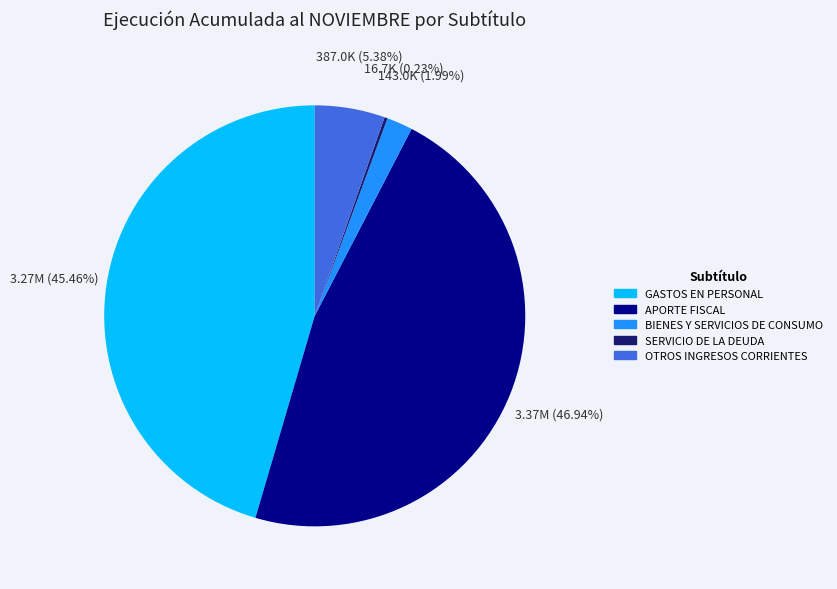

Is there a majority slice in this chart?

No